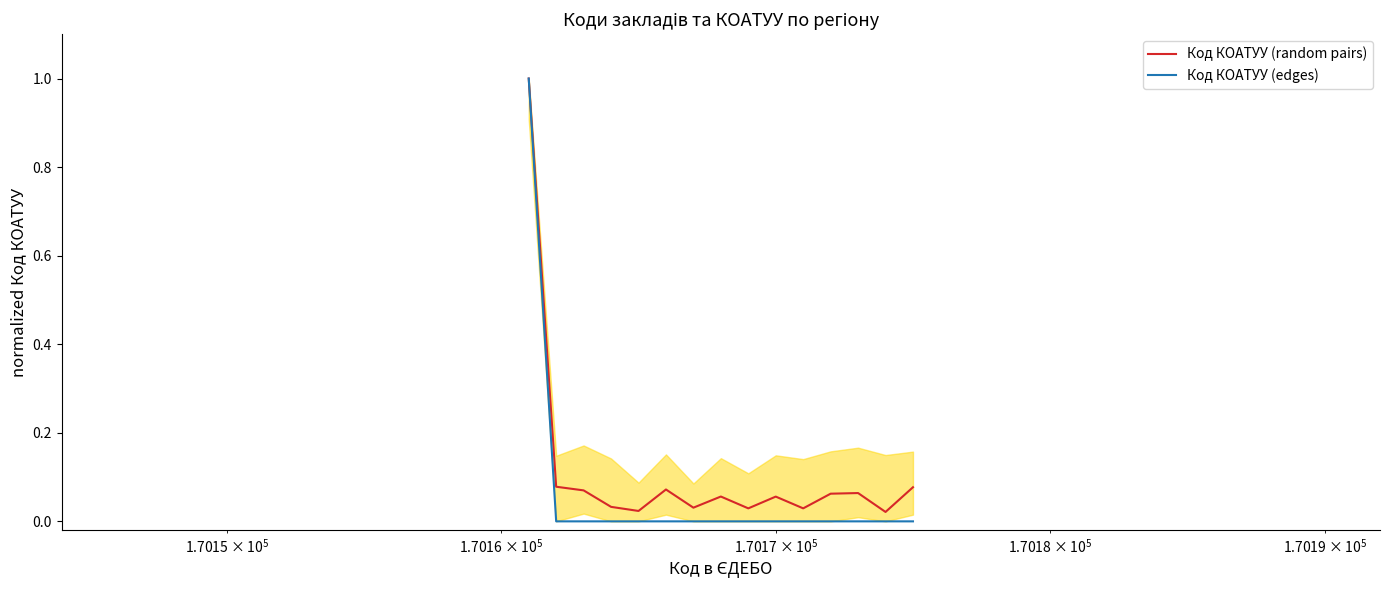

Reading left to right, list all the values displayed in this chart.

Код КОАТУУ (random pairs): 1.0	0.1	0.1	0.0	0.0	0.1	0.0	0.1	0.0	0.1	0.0	0.1	0.1	0.0	0.1
Код КОАТУУ (edges): 1.0	0.0	0.0	0.0	0.0	0.0	0.0	0.0	0.0	0.0	0.0	0.0	0.0	0.0	0.0